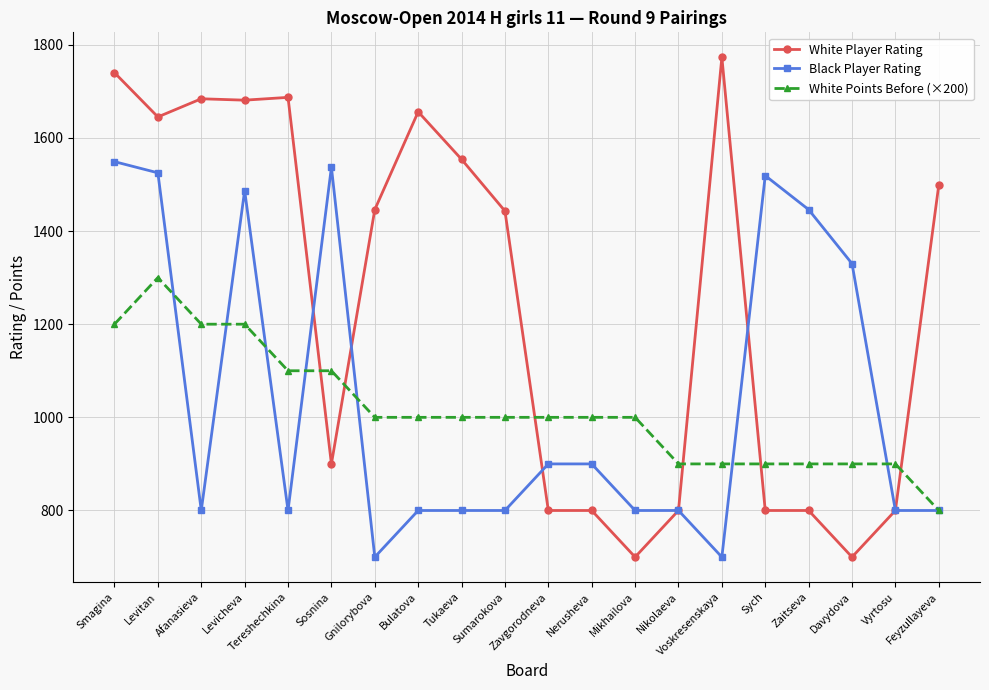

Count the number of data series in this chart.

3